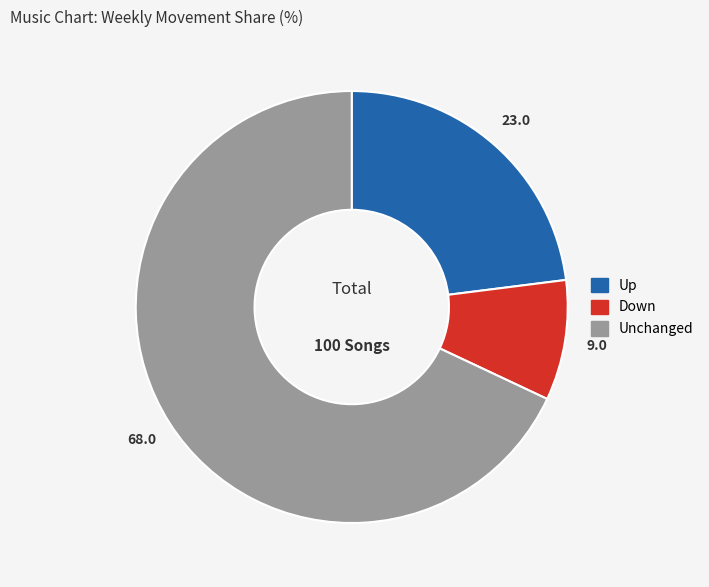

Is there a majority slice in this chart?

Yes